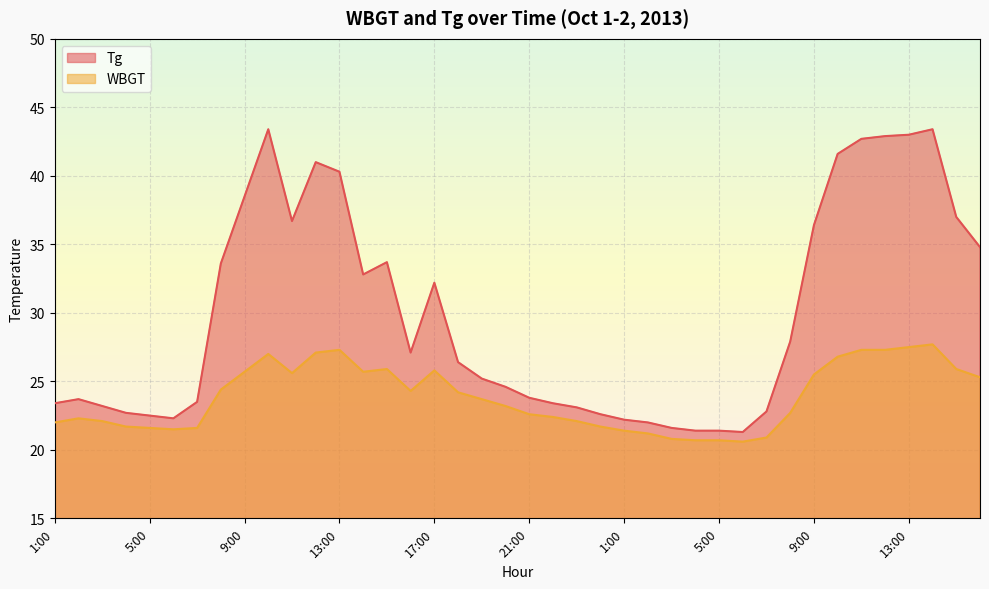

Between 12:00 and 22:00, which series saw the biggest shift?

Tg